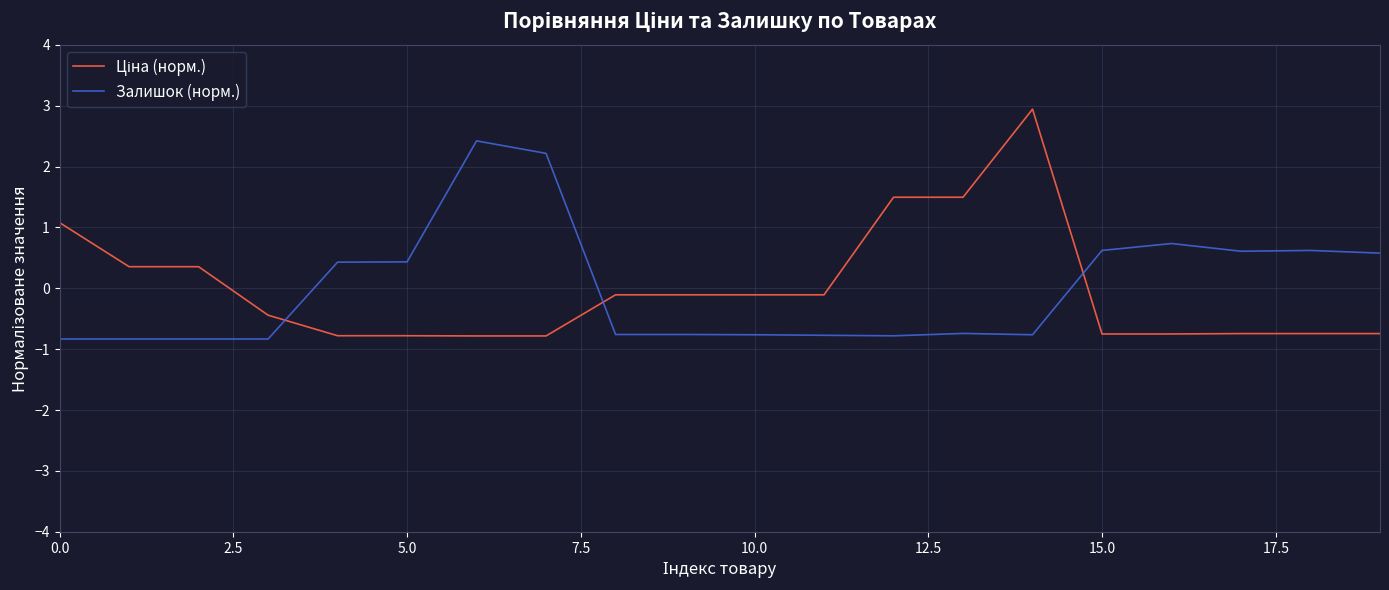

How many lines are shown in the chart?

2